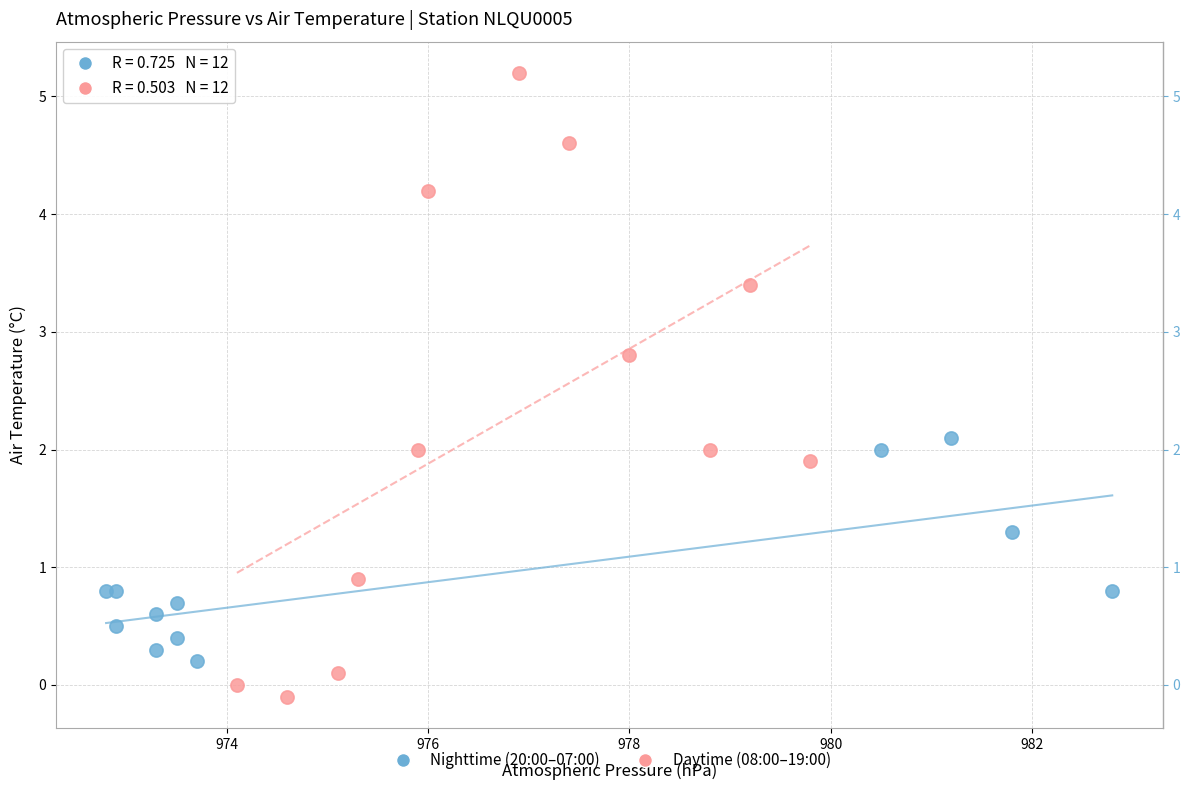

What are all the series names shown in the legend?

Nighttime (20:00–07:00), Daytime (08:00–19:00)